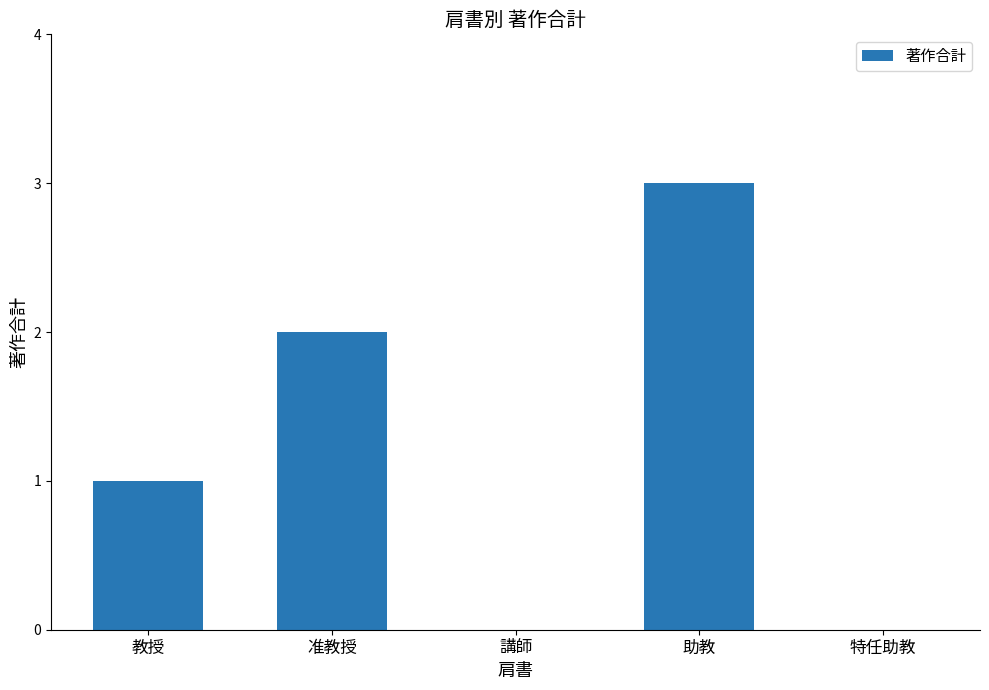

Reading left to right, transcribe all the data shown in this chart.

教授=1	准教授=2	講師=0	助教=3	特任助教=0